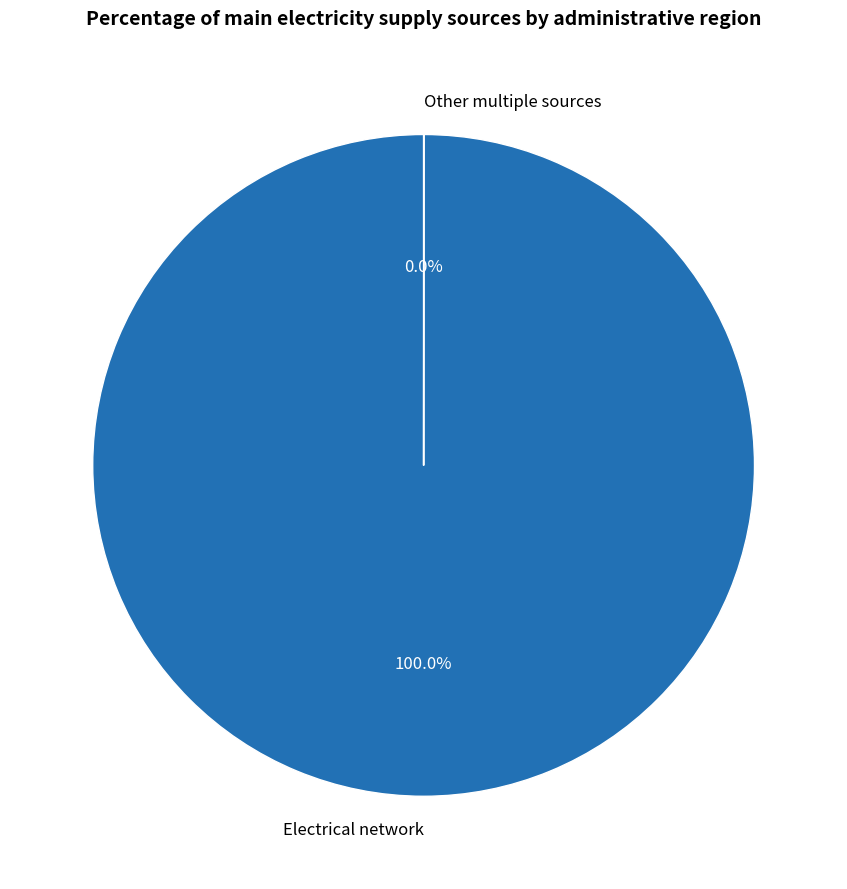

Does any single category account for the majority?

Yes